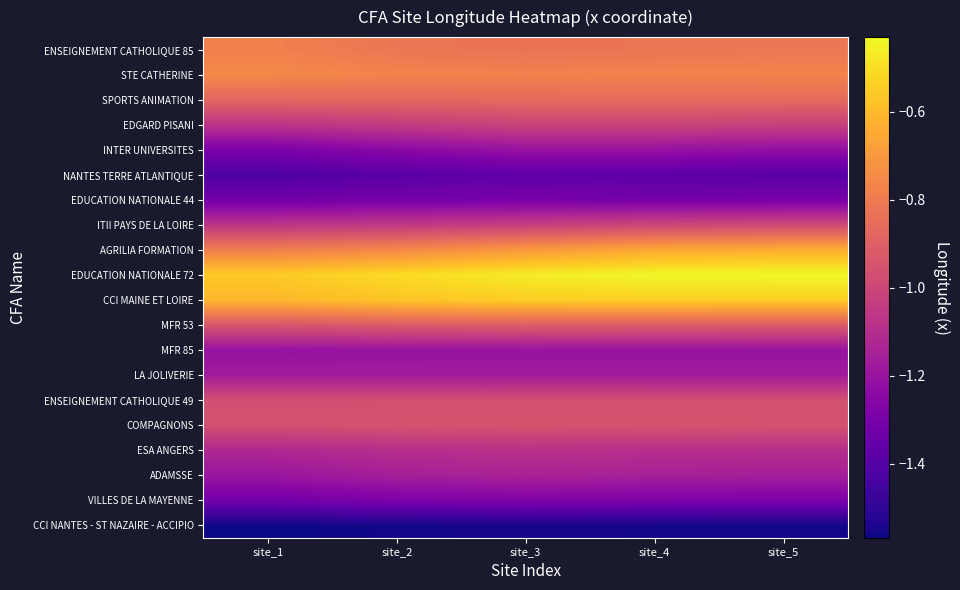

At which category is the sum across all series the highest?

site_4